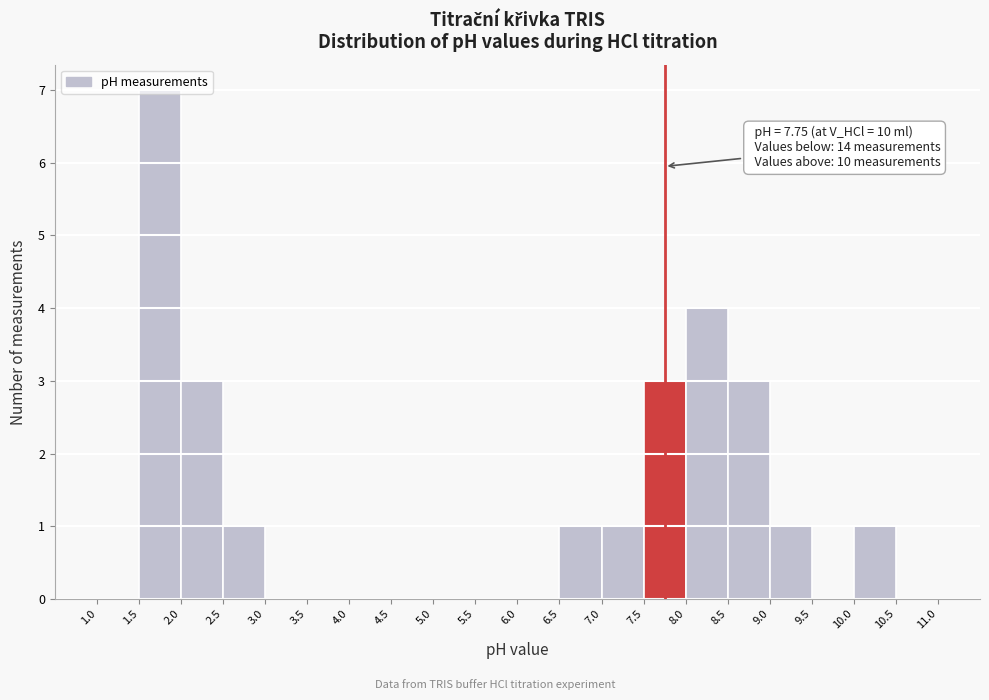

Over which range of the x-axis is the bar tallest?

1.5 to 2.0